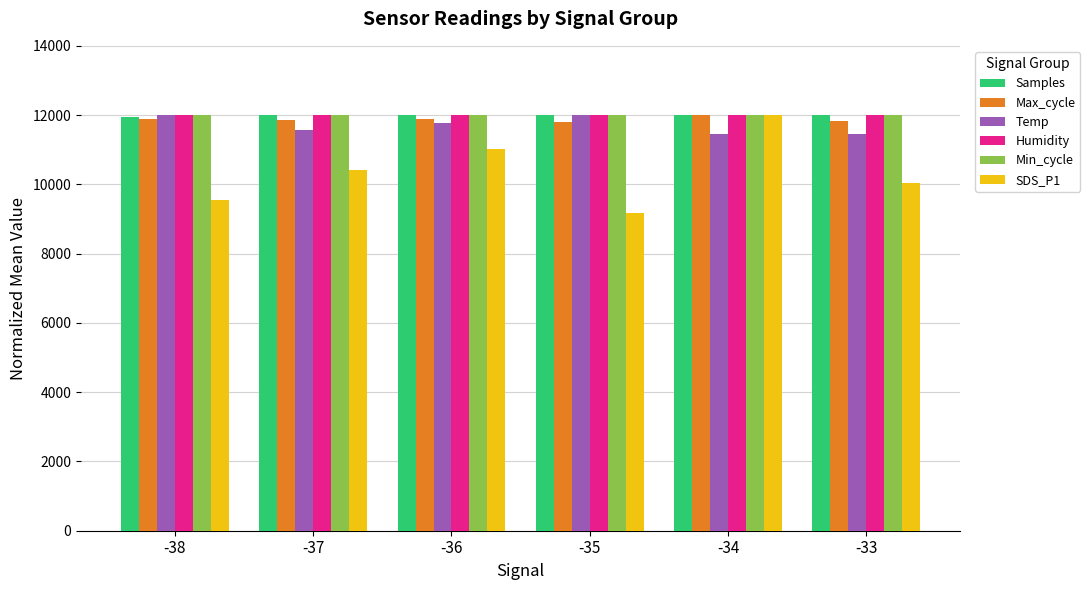

What is the sum of all Temp values?

70254.5